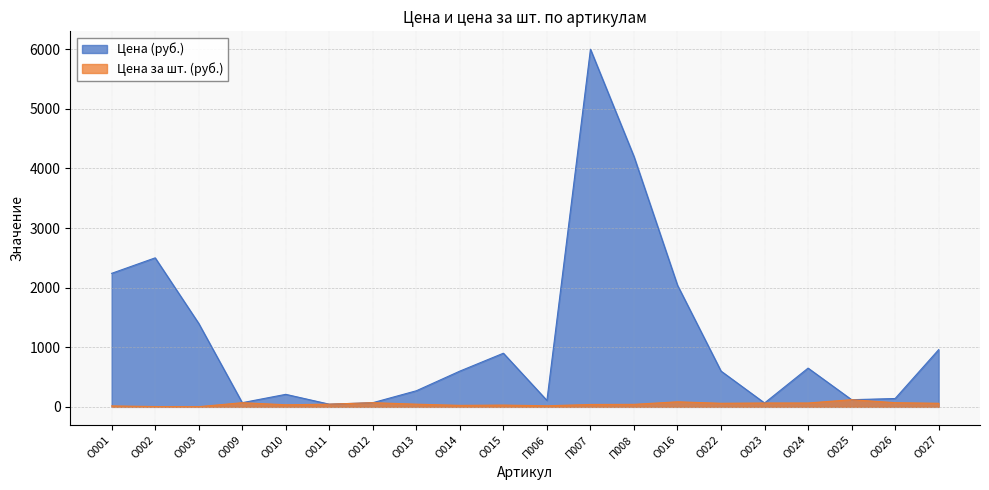

Reading left to right, list all the values displayed in this chart.

Цена (руб.): 2240.0	2500.0	1400.0	70.0	210.0	45.0	70.0	270.0	600.0	900.0	108.0	6000.0	4200.0	2040.0	600.0	65.0	650.0	120.0	140.0	960.0
Цена за шт. (руб.): 16.0	5.0	2.8	70.0	35.0	45.0	70.0	45.0	25.0	30.0	18.0	40.0	42.0	85.0	60.0	65.0	65.0	120.0	70.0	60.0